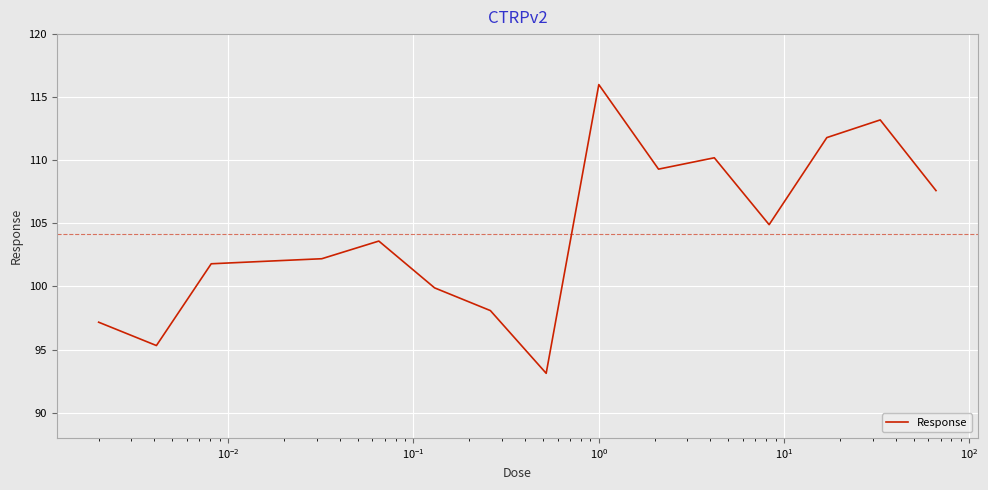

True or false: the data has more than 1 interior local peaks.

True